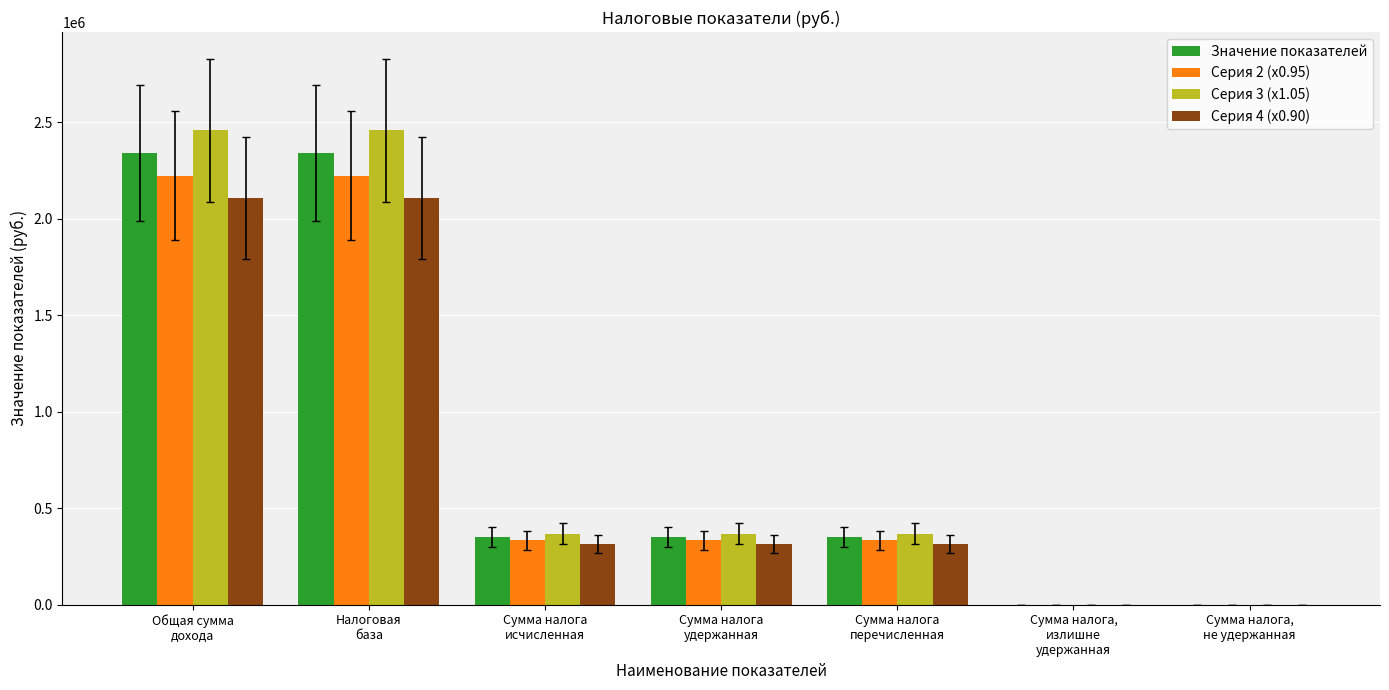

Count the Серия 3 (x1.05) values in the range 0 to 2457000.

7